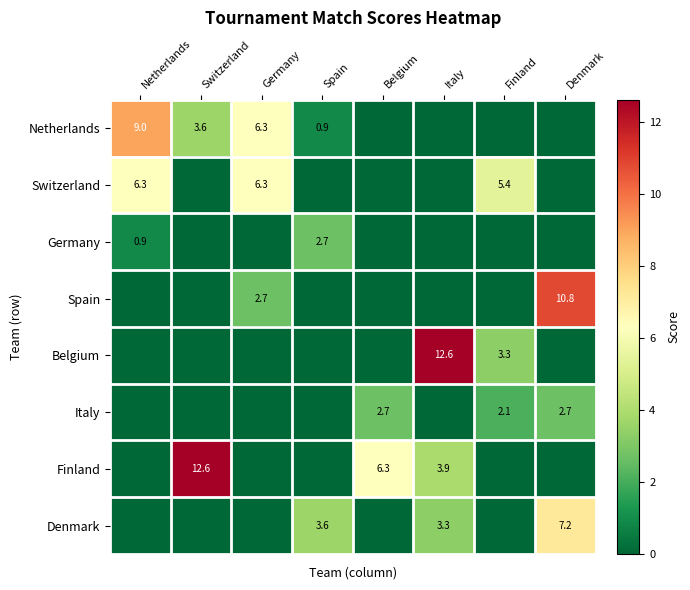

Rank the categories by Belgium value from lowest to highest.

Netherlands, Switzerland, Germany, Spain, Belgium, Denmark, Finland, Italy